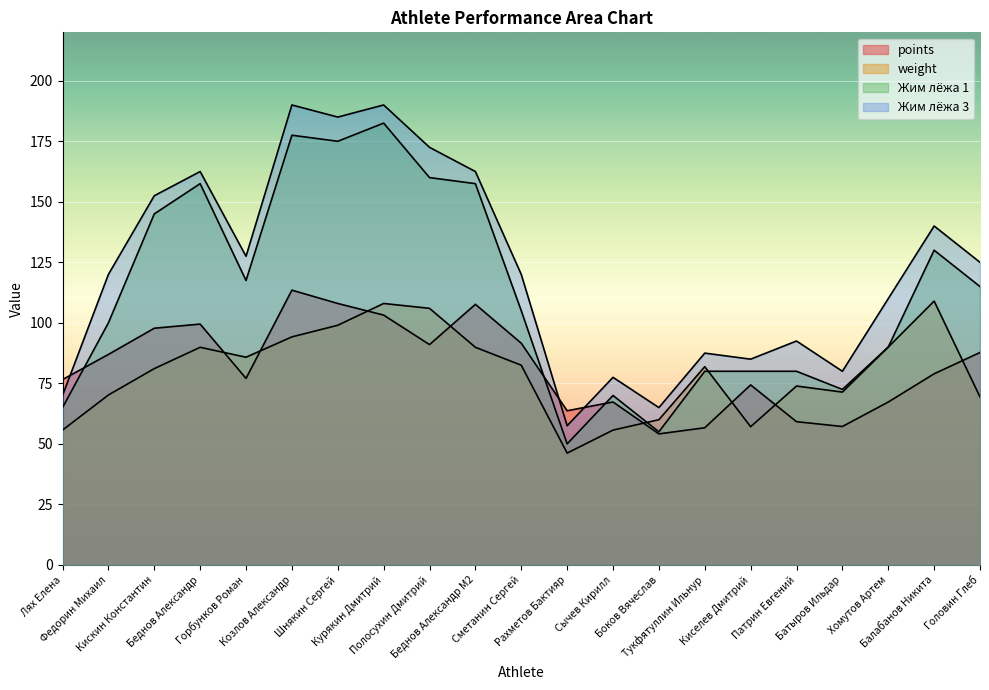

Reading right to left, extract all data points from this chart.

points: 87.8	79.0	67.3	57.2	59.2	74.4	56.7	54.1	67.3	63.7	91.6	107.6	91.0	103.2	108.0	113.5	77.1	99.5	97.8	87.0	76.6
weight: 69.4	109.0	90.0	71.4	73.9	57.1	81.9	60.0	55.7	46.2	82.5	89.9	106.0	108.0	99.0	94.2	85.8	89.9	81.1	70.2	55.7
Жим лёжа 1: 115.0	130.0	90.0	72.5	80.0	80.0	80.0	55.0	70.0	50.0	105.0	157.5	160.0	182.5	175.0	177.5	117.5	157.5	145.0	100.0	65.0
Жим лёжа 3: 125.0	140.0	110.0	80.0	92.5	85.0	87.5	65.0	77.5	57.5	120.0	162.5	172.5	190.0	185.0	190.0	127.5	162.5	152.5	120.0	70.0